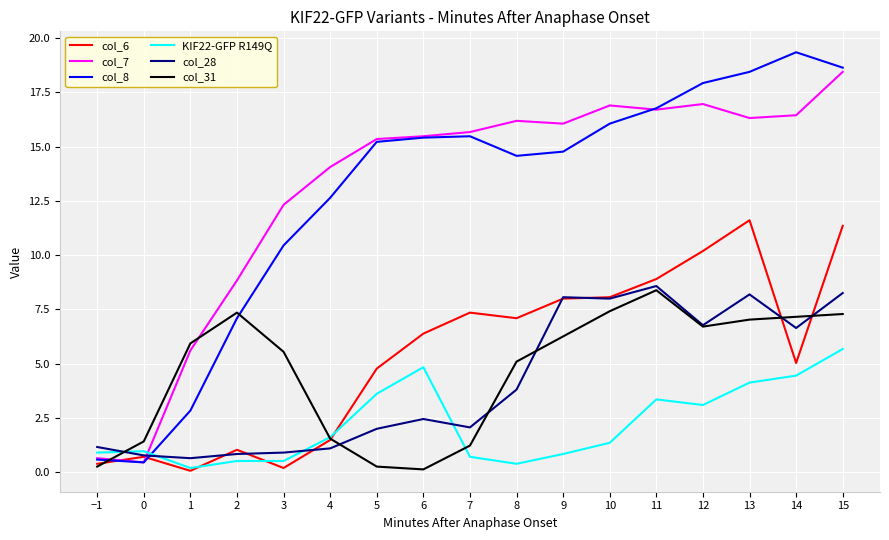

Which series changed the most between 0 and 2?

col_7